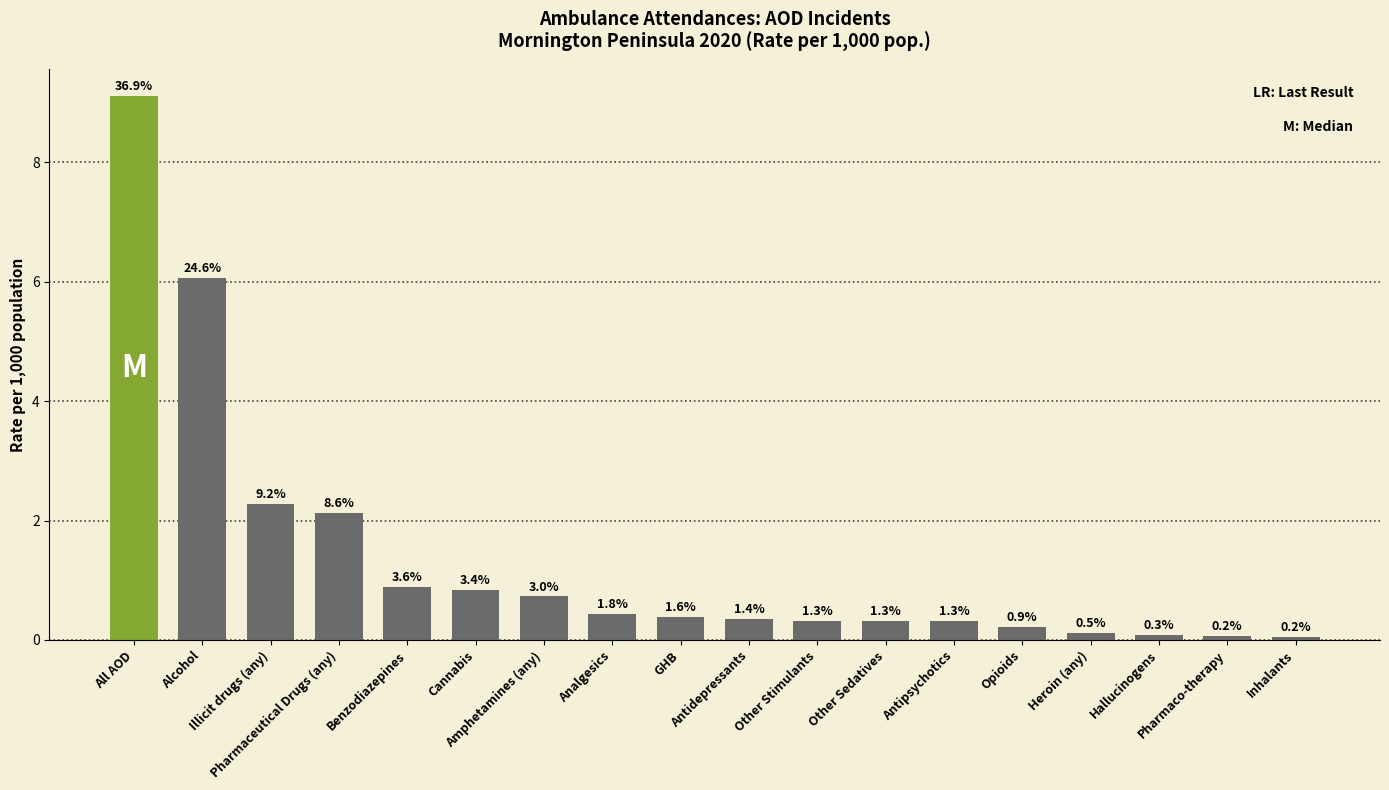

What position from the right is Opioids?

5